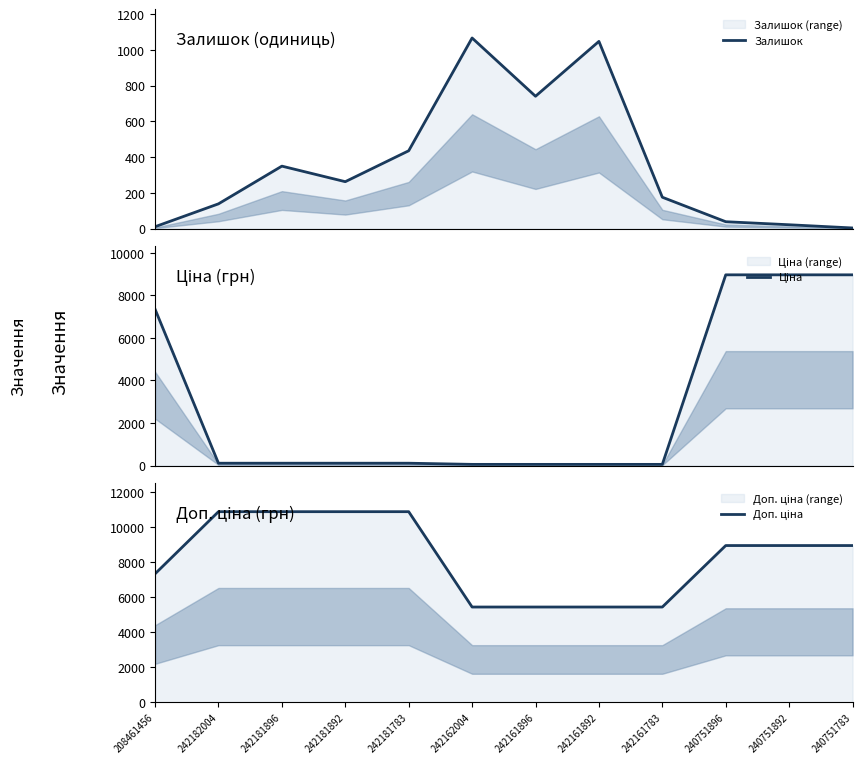

How many data points in Ціна are above 109?

8